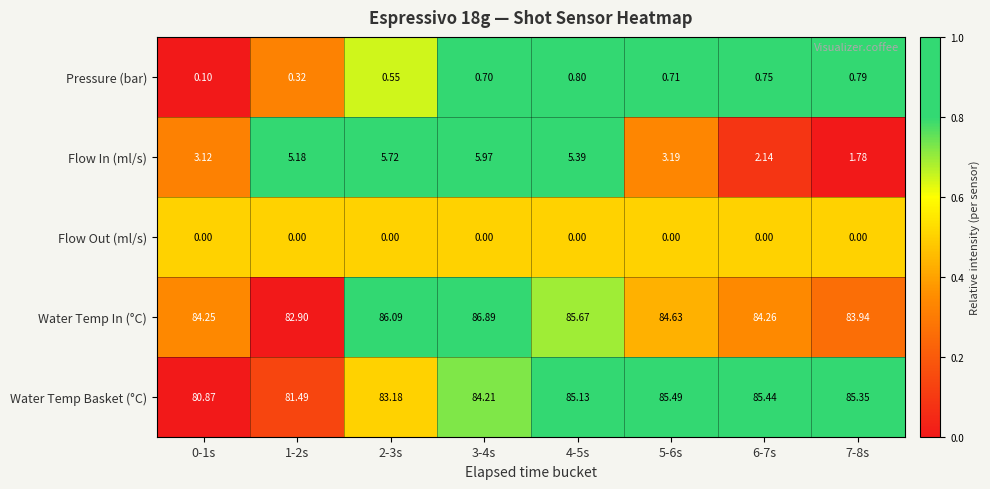

Which series has the largest total across all categories?

Water Temp In (°C)